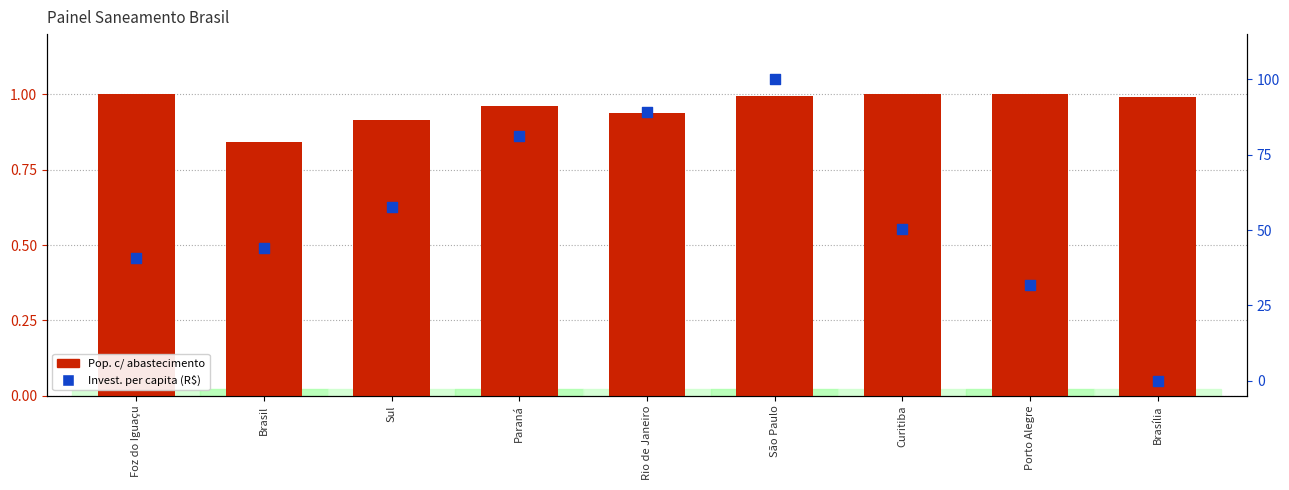

Which series contains the lowest Y value?

Invest. per capita (R$)